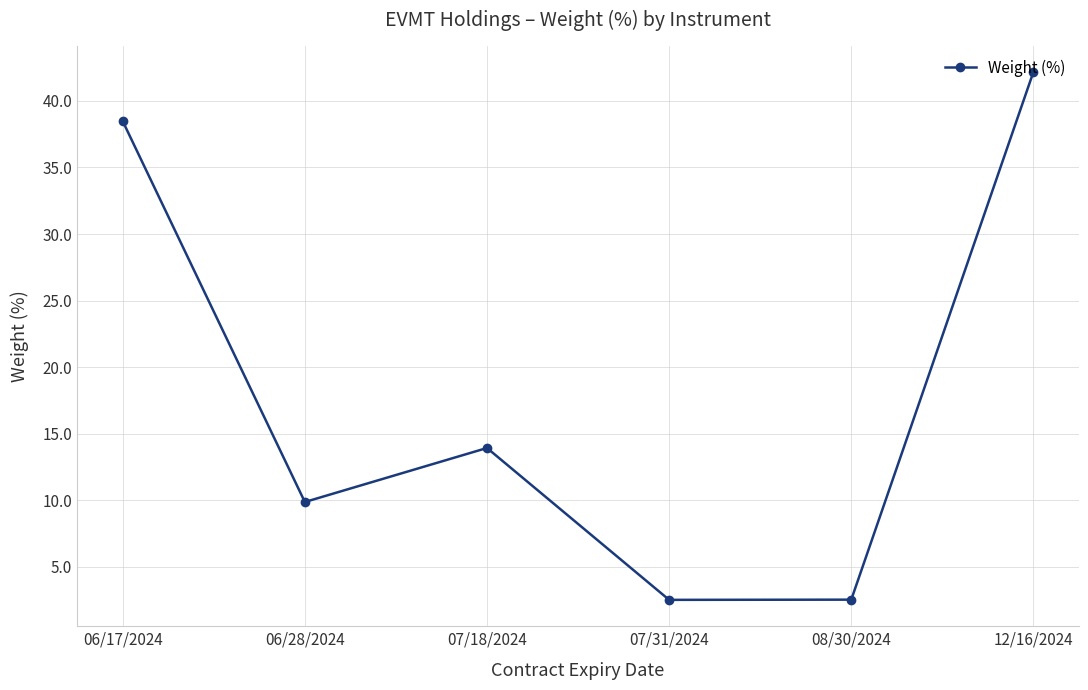

Reading left to right, list all the values displayed in this chart.

06/17/2024=38.5	06/28/2024=9.9	07/18/2024=13.9	07/31/2024=2.5	08/30/2024=2.5	12/16/2024=42.2